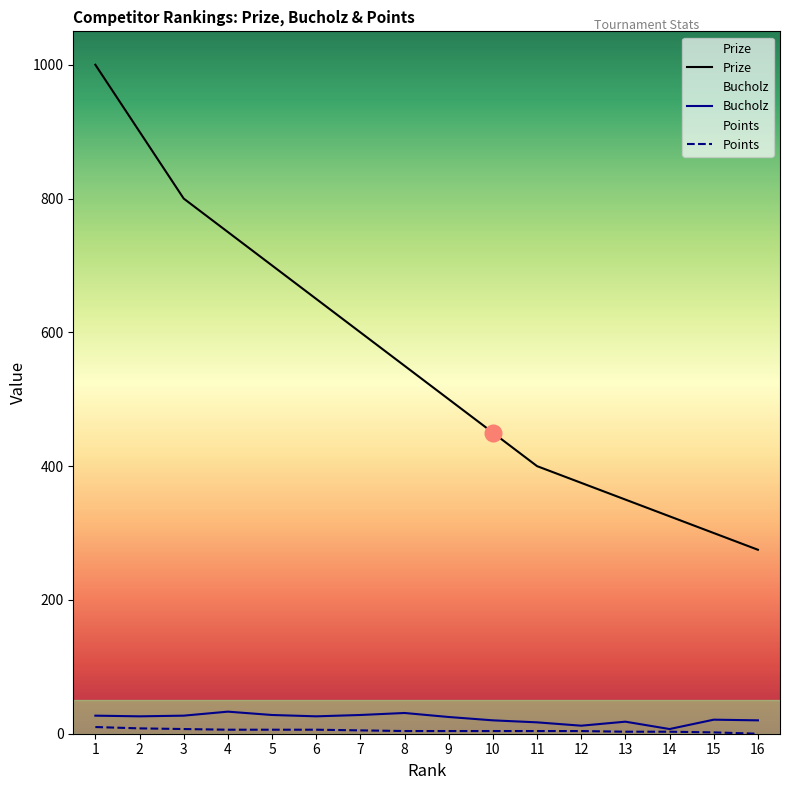

Which series has the largest total across all categories?

Prize